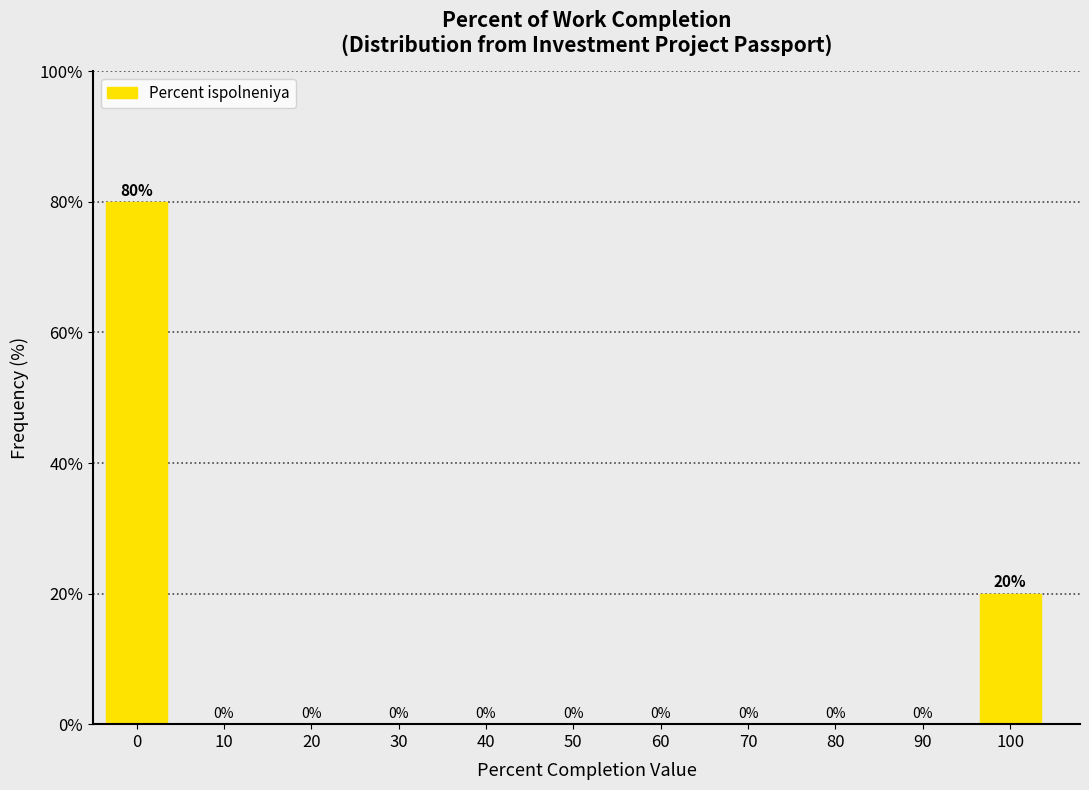

Reading right to left, transcribe all the data shown in this chart.

100=20	90=0	80=0	70=0	60=0	50=0	40=0	30=0	20=0	10=0	0=80